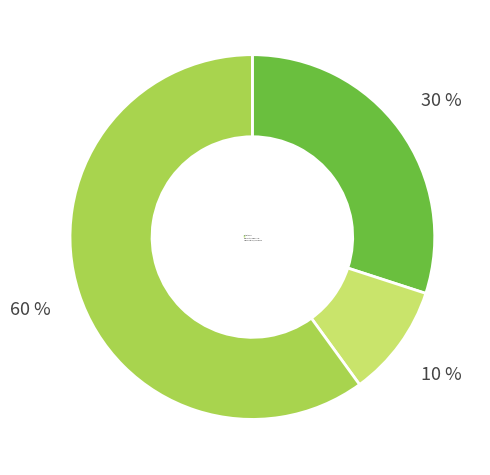

Between Ben Costa,, James Parks and Tony DiTerlizzi,, Holly Black, which is larger?

Tony DiTerlizzi,, Holly Black